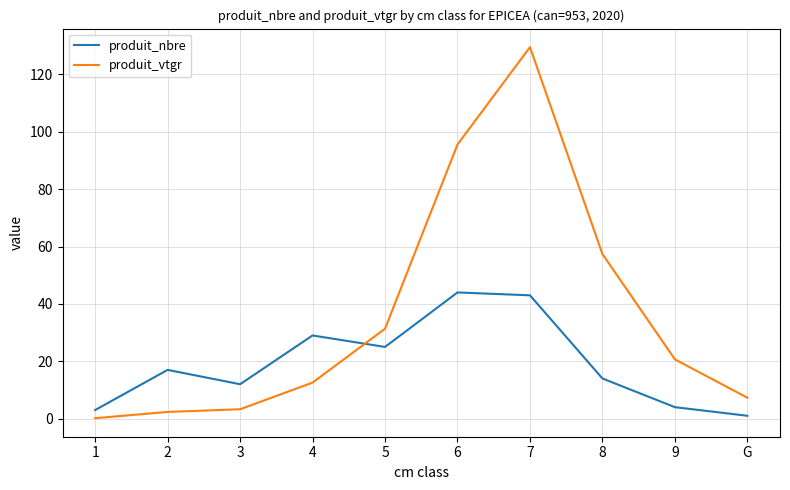

At how many categories does at least one series exceed 77?

2